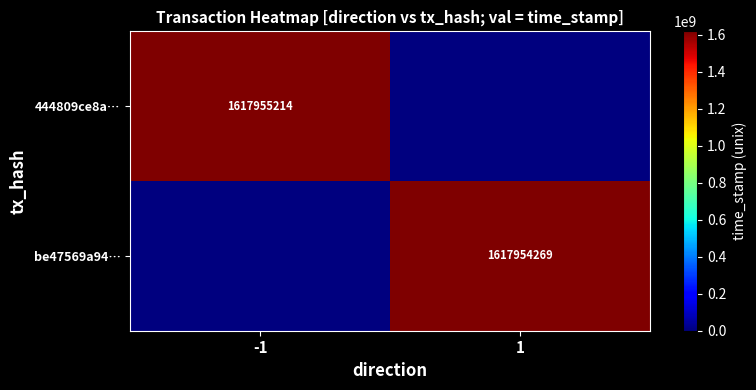

Is it true that 444809ce8a… equals 1617955214 at -1?

True